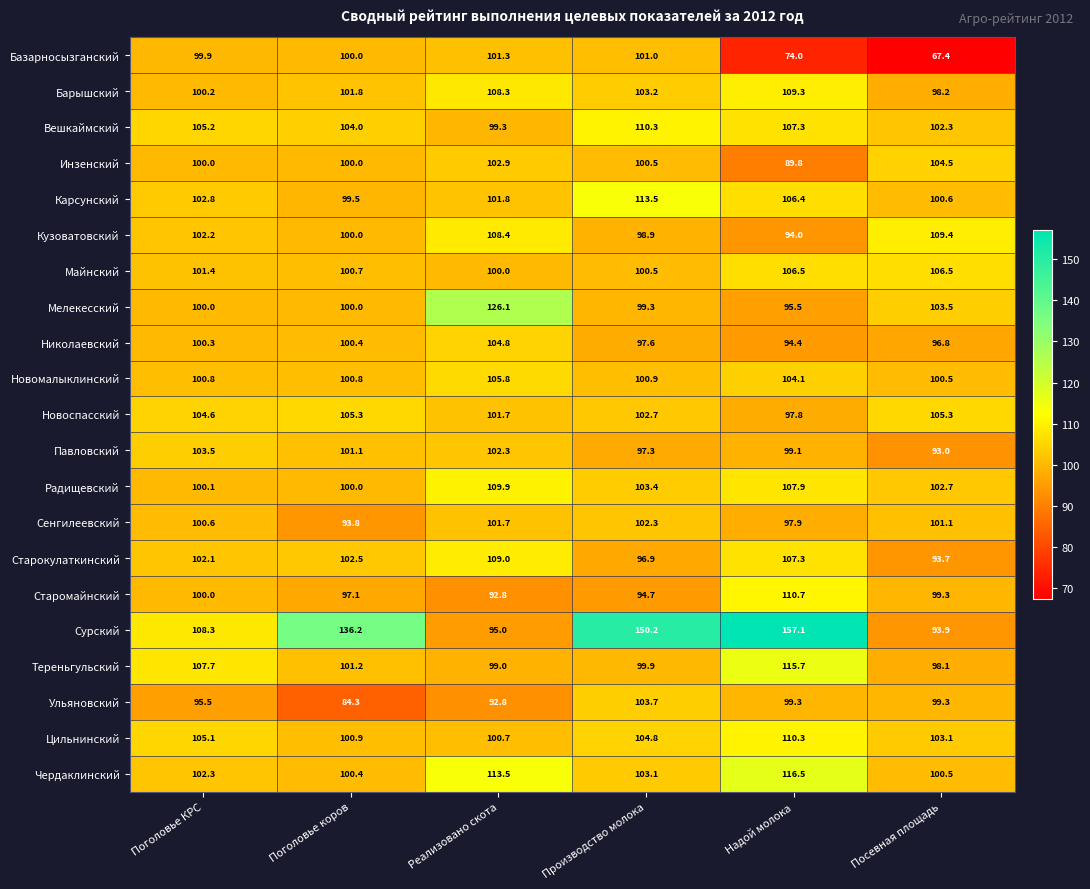

The value of Вешкаймский at Реализовано скота is 44.3. True or false?

False